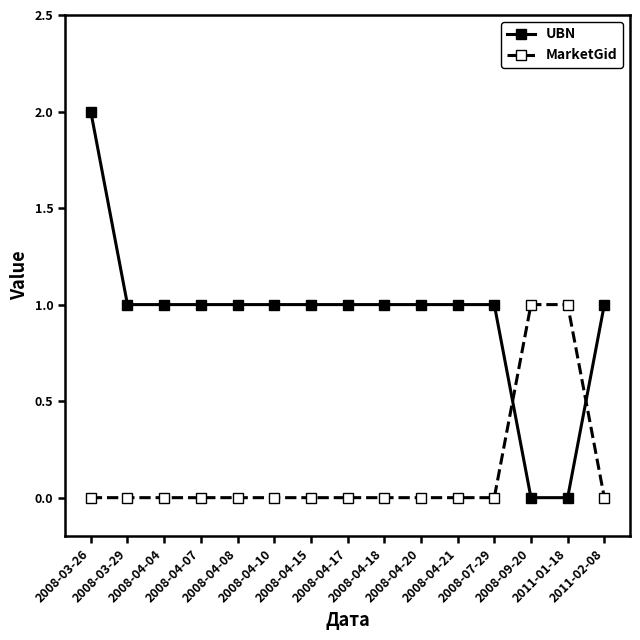

At which category is the sum across all series the highest?

2008-03-26